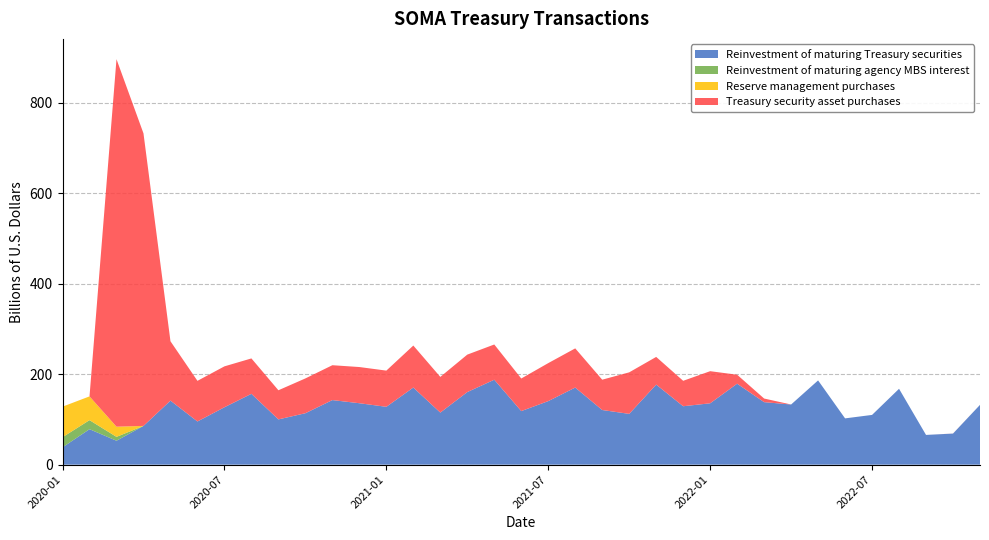

Reading left to right, list all the values displayed in this chart.

Reinvestment of maturing Treasury securities: 2020-01=38.3	2020-02=78.4	2020-03=52.9	2020-04=85.6	2020-05=141.6	2020-06=95.5	2020-07=126.9	2020-08=156.6	2020-09=100.1	2020-10=113.7	2020-11=142.8	2020-12=135.8	2021-01=127.9	2021-02=170.5	2021-03=115.1	2021-04=160.5	2021-05=187.8	2021-06=118.4	2021-07=140.5	2021-08=170.5	2021-09=120.8	2021-10=112.3	2021-11=177.0	2021-12=129.2	2022-01=135.7	2022-02=179.0	2022-03=138.2	2022-04=133.0	2022-05=186.3	2022-06=102.3	2022-07=110.0	2022-08=167.7	2022-09=65.7	2022-10=68.7	2022-11=132.2
Reinvestment of maturing agency MBS interest: 2020-01=22.4	2020-02=20.0	2020-03=8.6	2020-04=0.0	2020-05=0.0	2020-06=0.0	2020-07=0.0	2020-08=0.0	2020-09=0.0	2020-10=0.0	2020-11=0.0	2020-12=0.0	2021-01=0.0	2021-02=0.0	2021-03=0.0	2021-04=0.0	2021-05=0.0	2021-06=0.0	2021-07=0.0	2021-08=0.0	2021-09=0.0	2021-10=0.0	2021-11=0.0	2021-12=0.0	2022-01=0.0	2022-02=0.0	2022-03=0.0	2022-04=0.0	2022-05=0.0	2022-06=0.0	2022-07=0.0	2022-08=0.0	2022-09=0.0	2022-10=0.0	2022-11=0.0
Reserve management purchases: 2020-01=67.5	2020-02=52.5	2020-03=22.5	2020-04=0.0	2020-05=0.0	2020-06=0.0	2020-07=0.0	2020-08=0.0	2020-09=0.0	2020-10=0.0	2020-11=0.0	2020-12=0.0	2021-01=0.0	2021-02=0.0	2021-03=0.0	2021-04=0.0	2021-05=0.0	2021-06=0.0	2021-07=0.0	2021-08=0.0	2021-09=0.0	2021-10=0.0	2021-11=0.0	2021-12=0.0	2022-01=0.0	2022-02=0.0	2022-03=0.0	2022-04=0.0	2022-05=0.0	2022-06=0.0	2022-07=0.0	2022-08=0.0	2022-09=0.0	2022-10=0.0	2022-11=0.0
Treasury security asset purchases: 2020-01=0.0	2020-02=0.0	2020-03=812.5	2020-04=646.8	2020-05=131.2	2020-06=89.8	2020-07=90.4	2020-08=78.3	2020-09=64.4	2020-10=77.0	2020-11=77.1	2020-12=80.0	2021-01=80.0	2021-02=92.8	2021-03=79.0	2021-04=82.8	2021-05=77.9	2021-06=72.0	2021-07=84.0	2021-08=86.6	2021-09=67.0	2021-10=91.8	2021-11=61.2	2021-12=56.2	2022-01=71.0	2022-02=19.8	2022-03=8.0	2022-04=0.0	2022-05=0.0	2022-06=0.0	2022-07=0.0	2022-08=0.0	2022-09=0.0	2022-10=0.1	2022-11=0.0